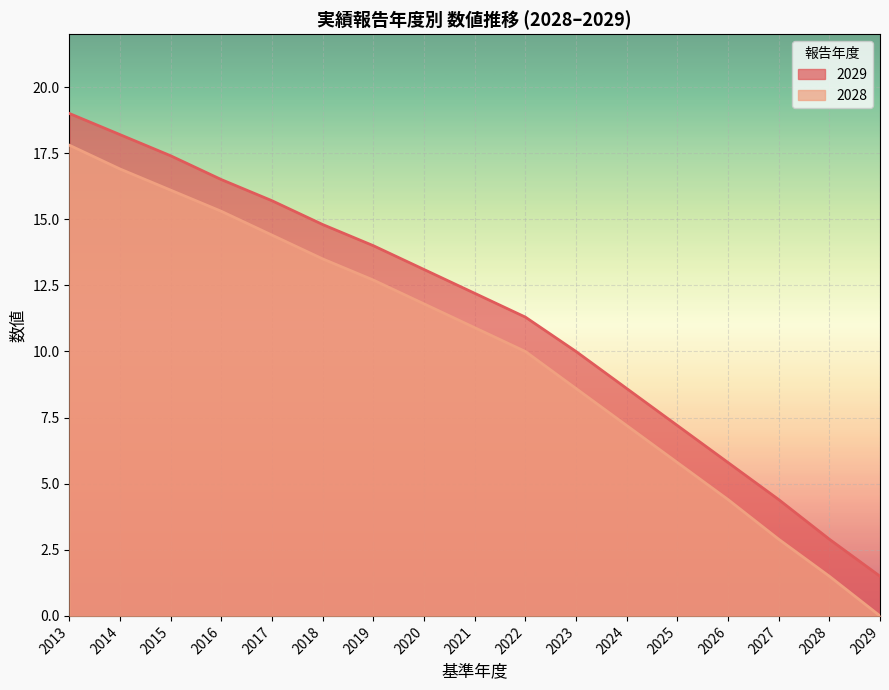

Which series has the largest range (max minus min)?

2028